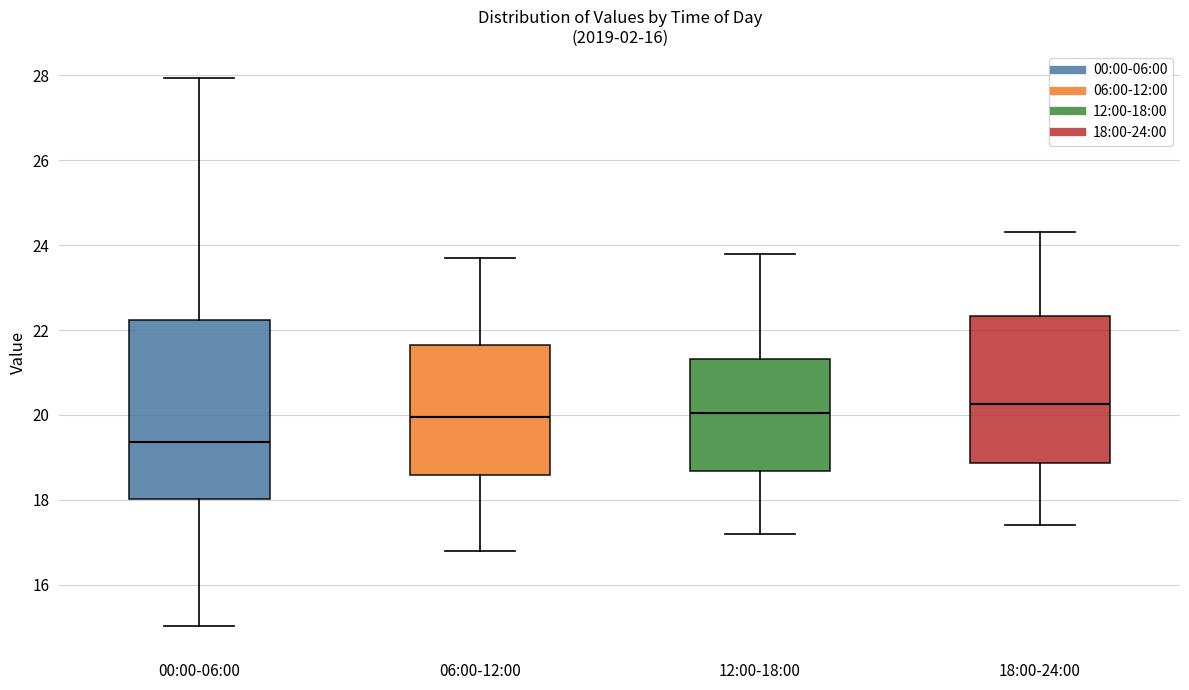

Which box's median line is the lowest?

00:00-06:00